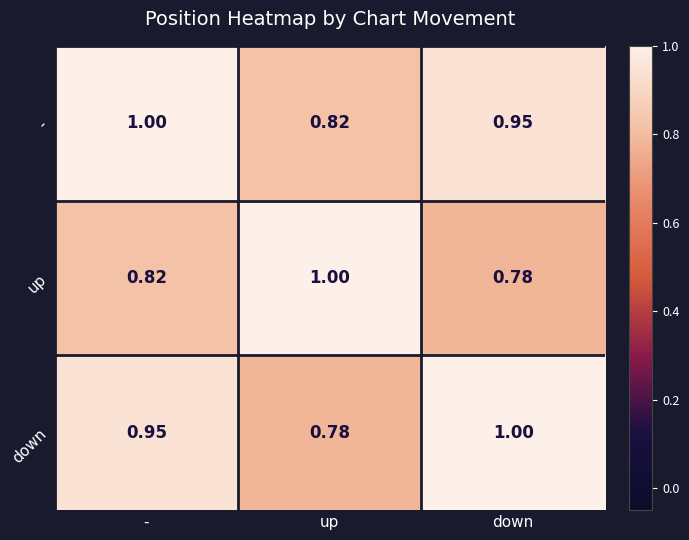

Where is - nearest to the value 0?

up